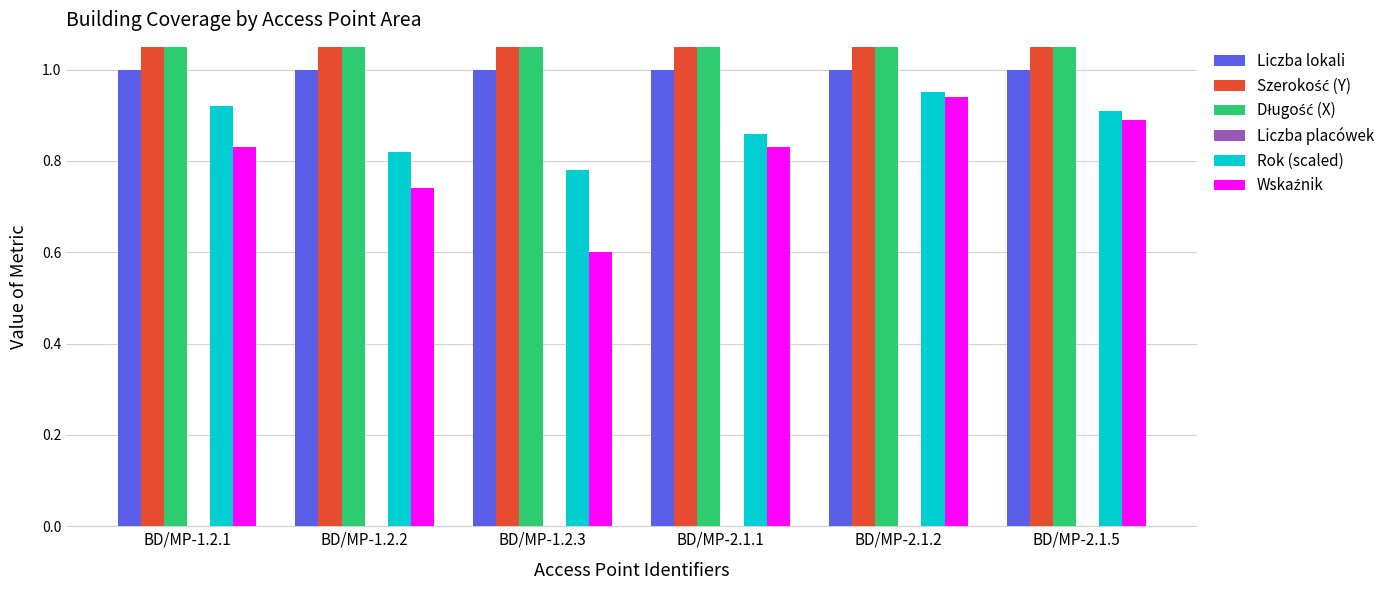

The value of Wskaźnik at BD/MP-1.2.2 is 0.7. True or false?

True